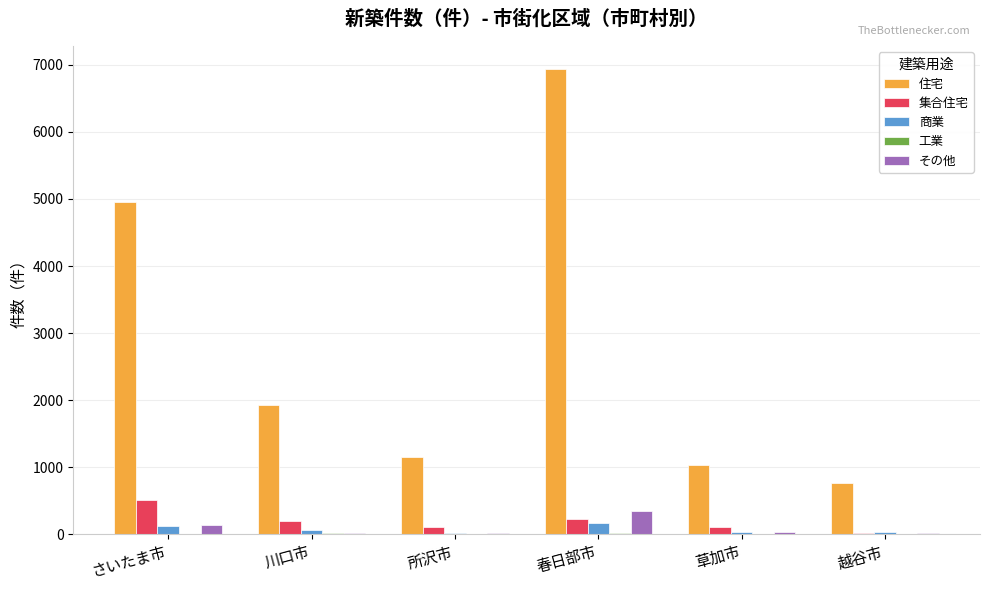

What is the total value across all series at 川口市?

2224